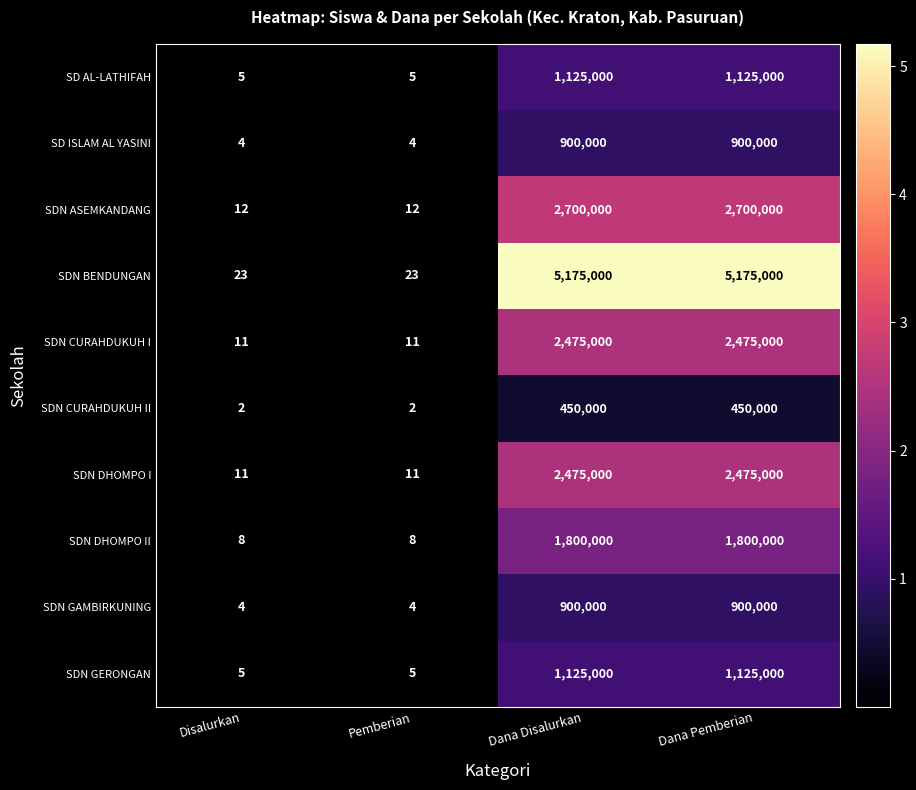

What is the spread (max minus min) of values at Pemberian?

21